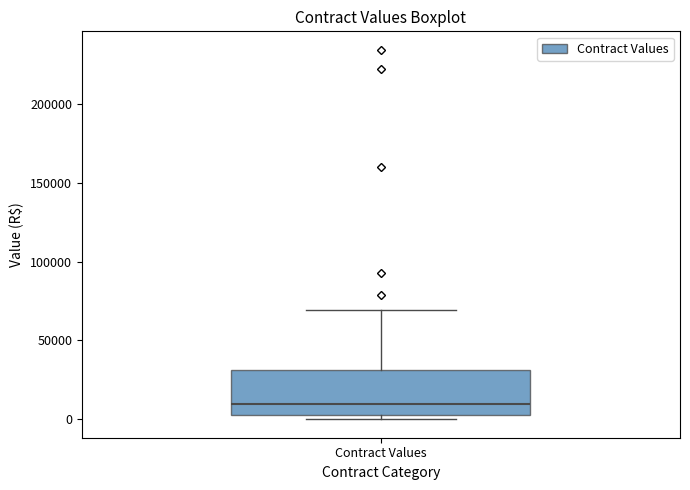

Where does the upper whisker of the box for Contract Values end on the y-axis? The values are not printed on the chart, so give them approximately, as read against the axis.

70000